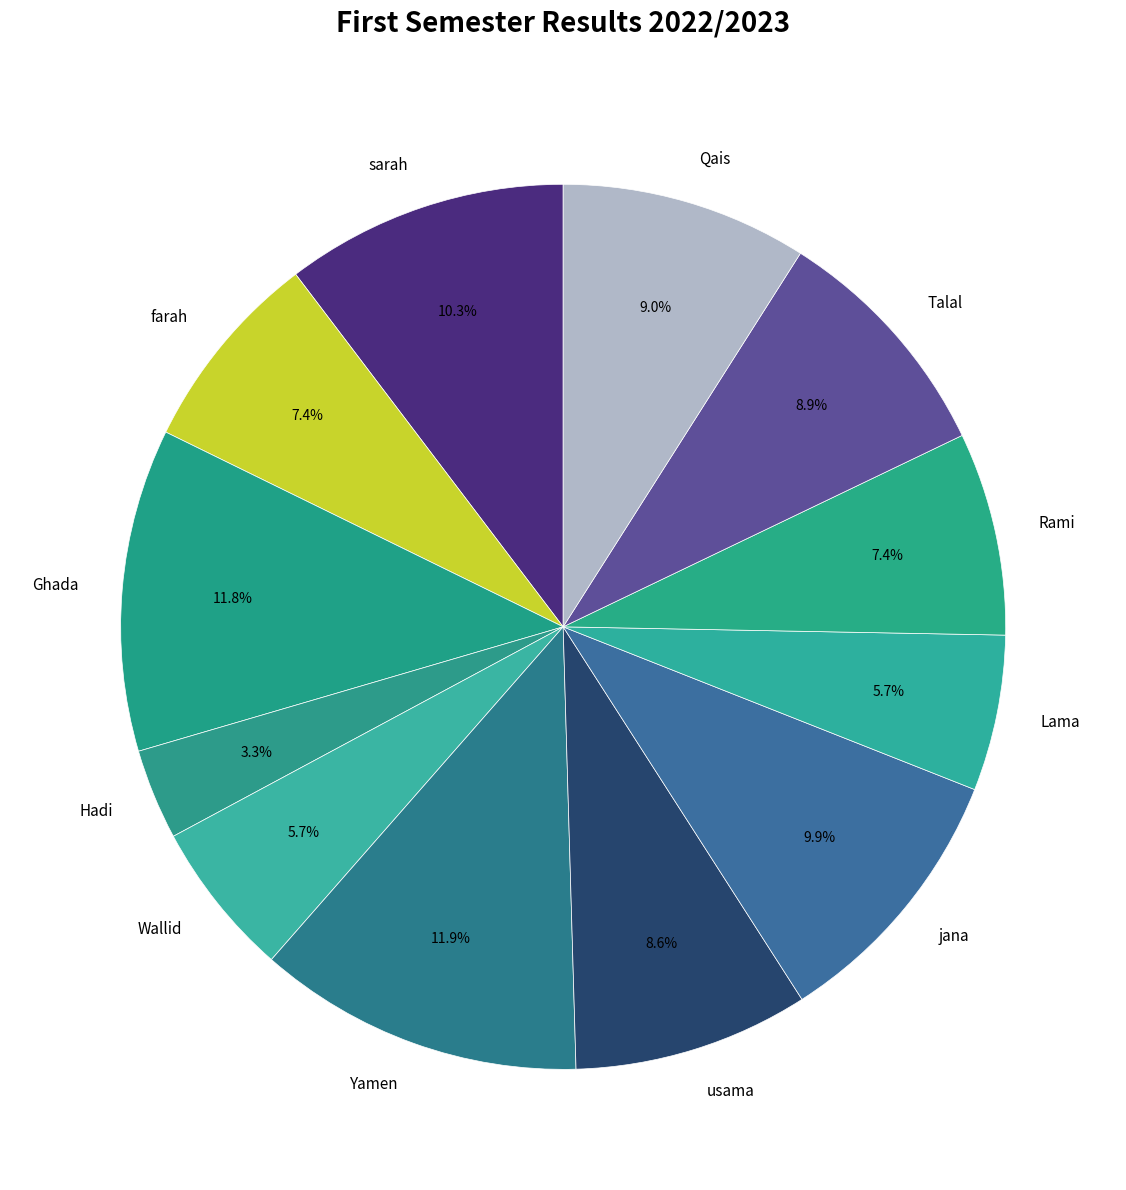

What percentage is the Hadi slice, to the nearest percent?

3%